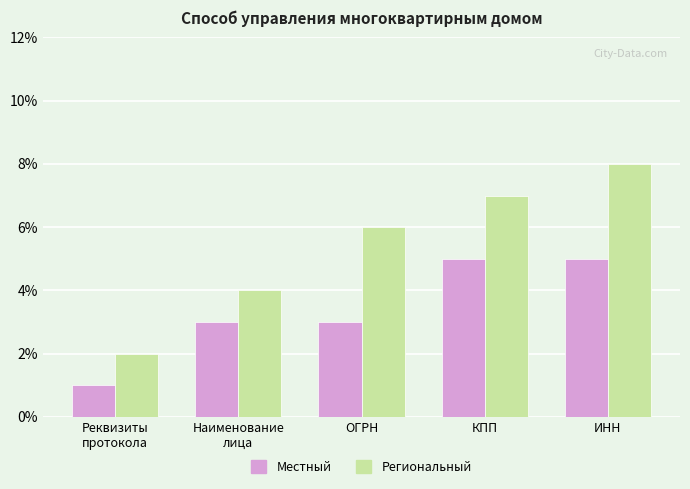

Rank the series by their maximum value, from lowest to highest.

Местный, Региональный